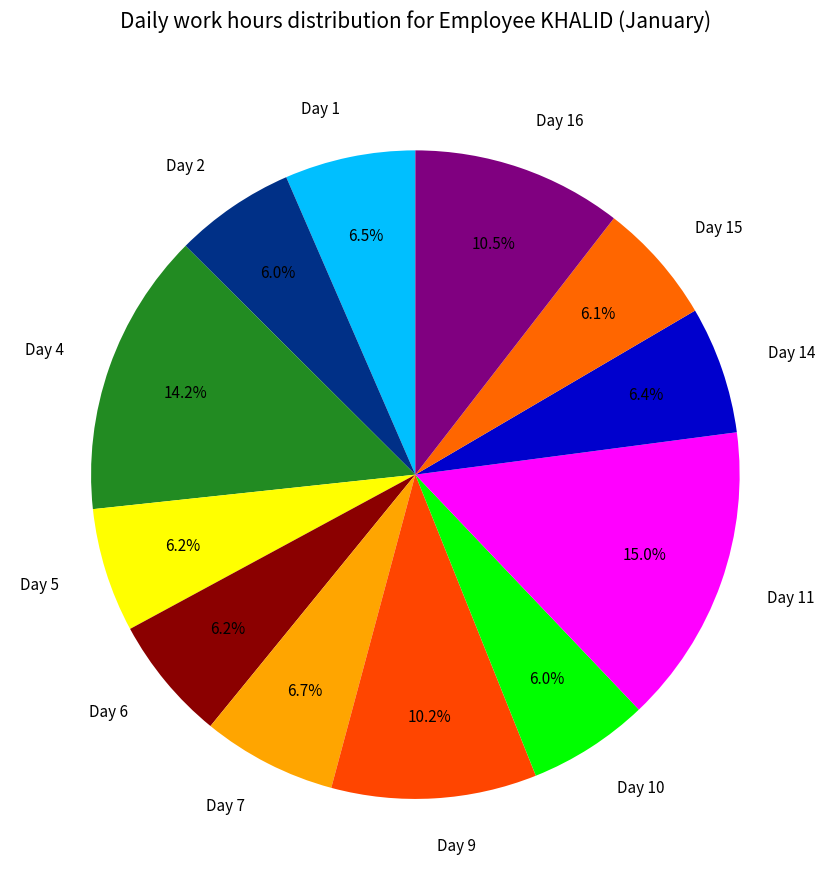

Combined, do Day 2 and Day 7 account for over 50%?

No